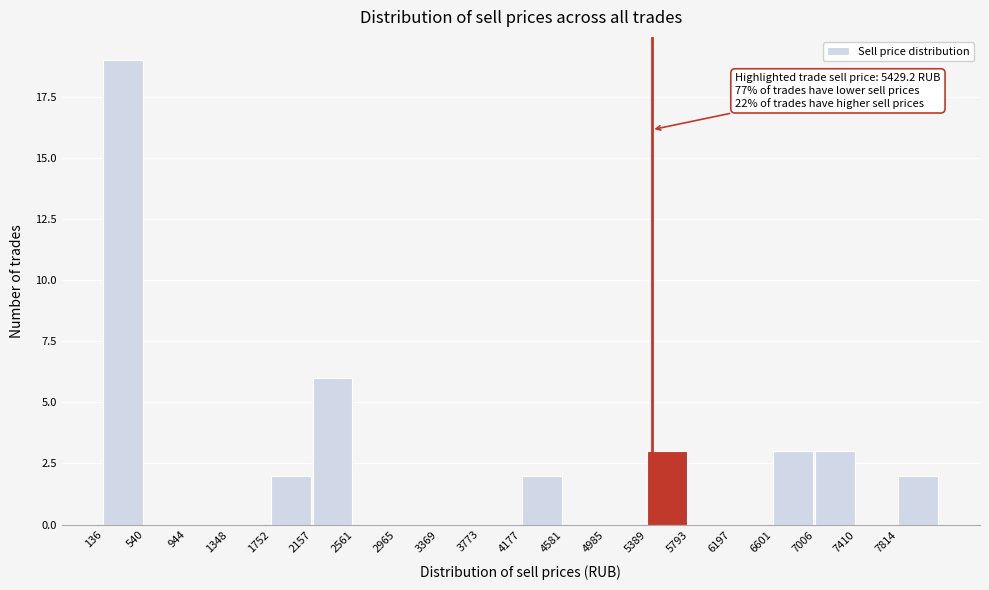

Over which range of the x-axis is the bar tallest?

150 to 550